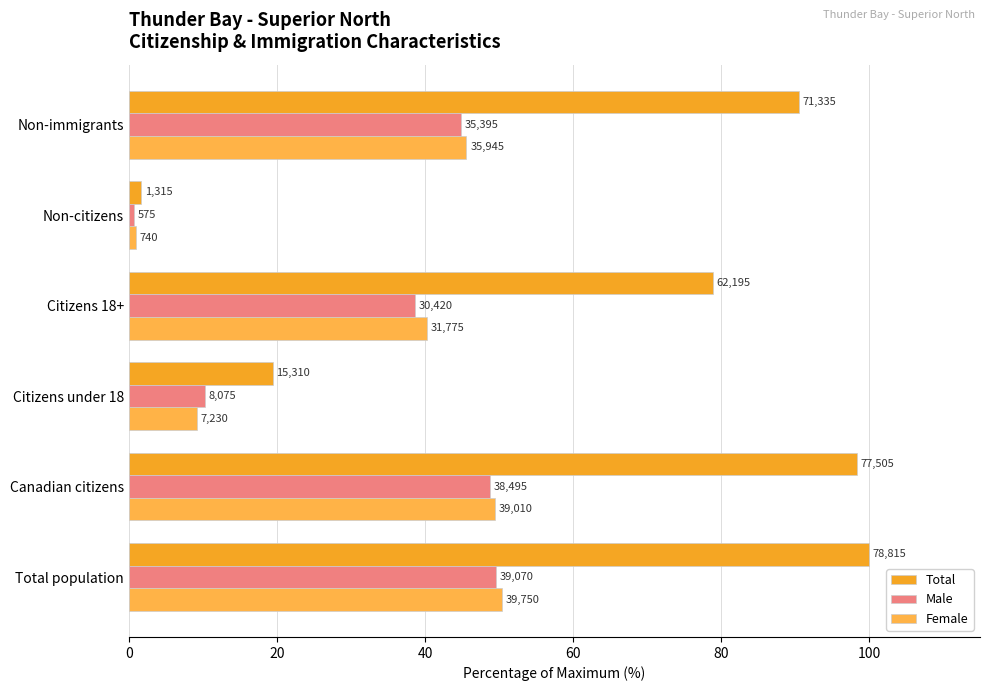

Are the bars grouped side by side (vs. stacked)?

Yes